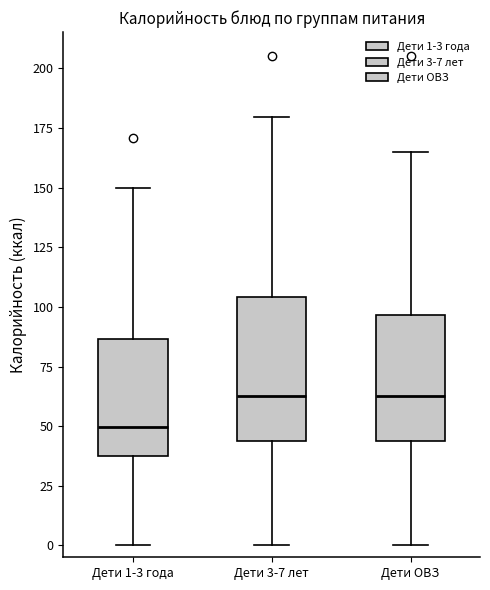

Comparing the boxes themselves (not the whiskers), which one is the tallest?

Дети 3-7 лет